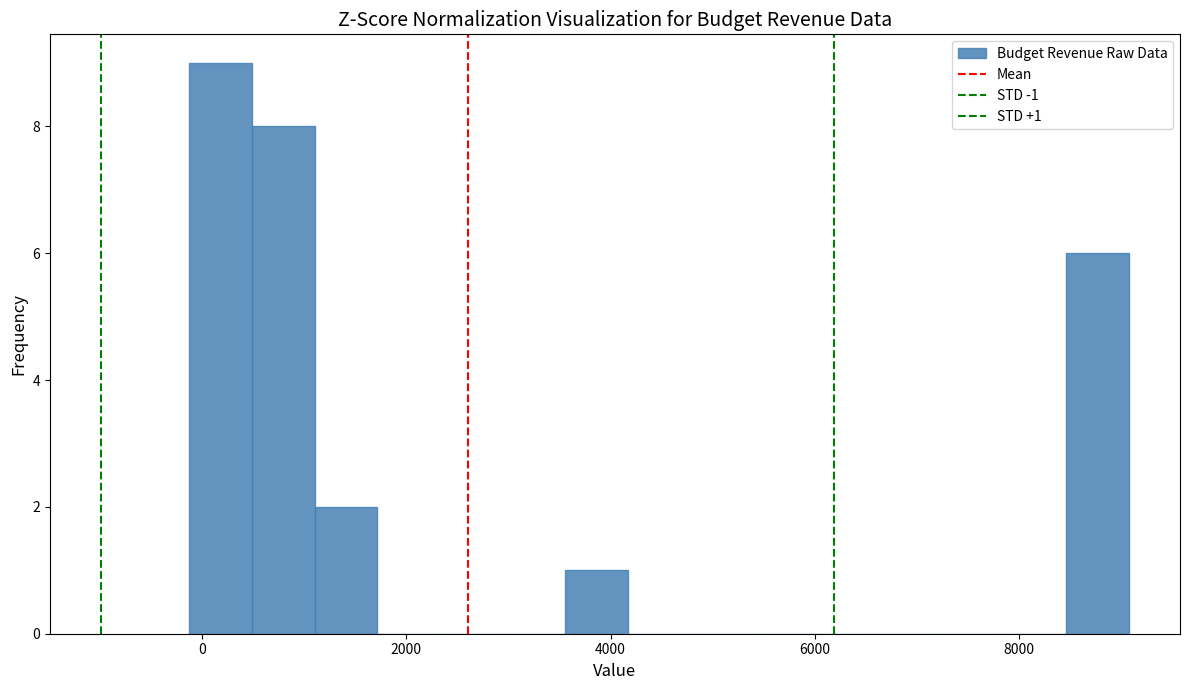

Around what value on the x-axis is the tallest bar? Give the approximate position of its centre, as read against the axis.

200